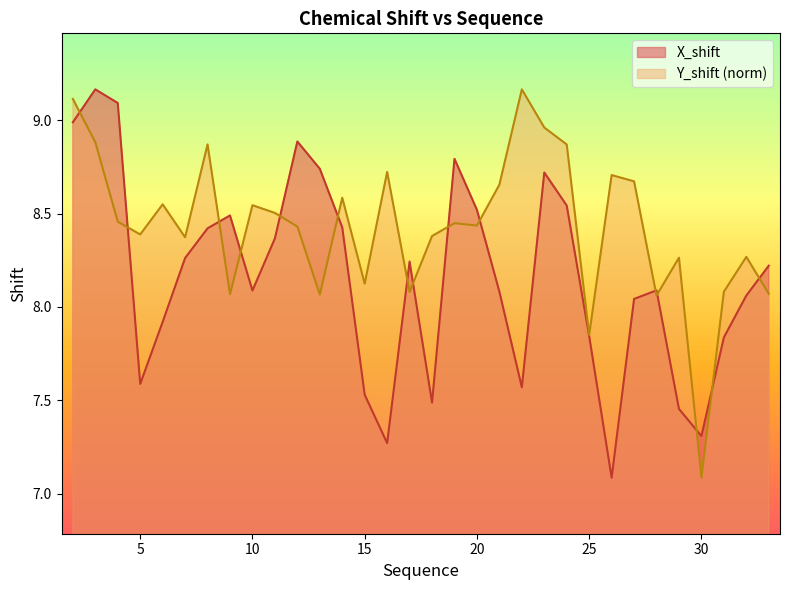

Which category has the highest value across all series?

3